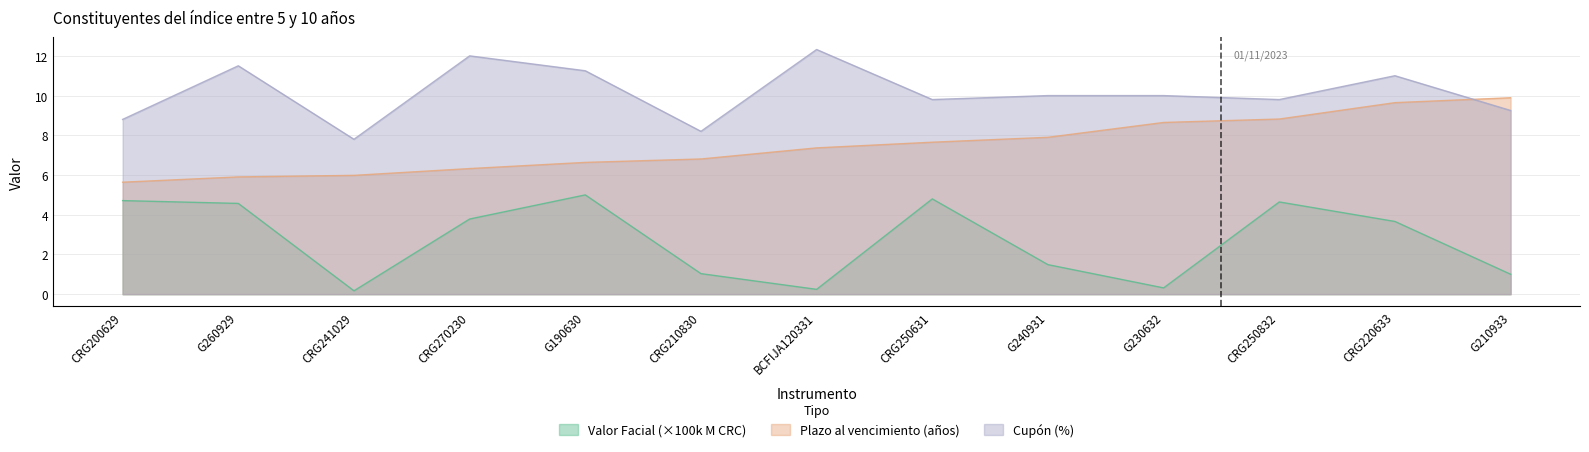

How many values in the Cupón (%) series exceed 10?

5